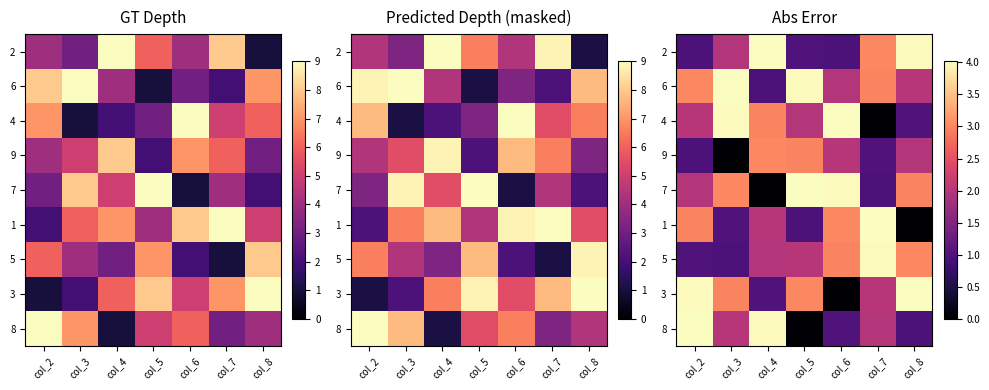

At how many categories does at least one series exceed 3?

7